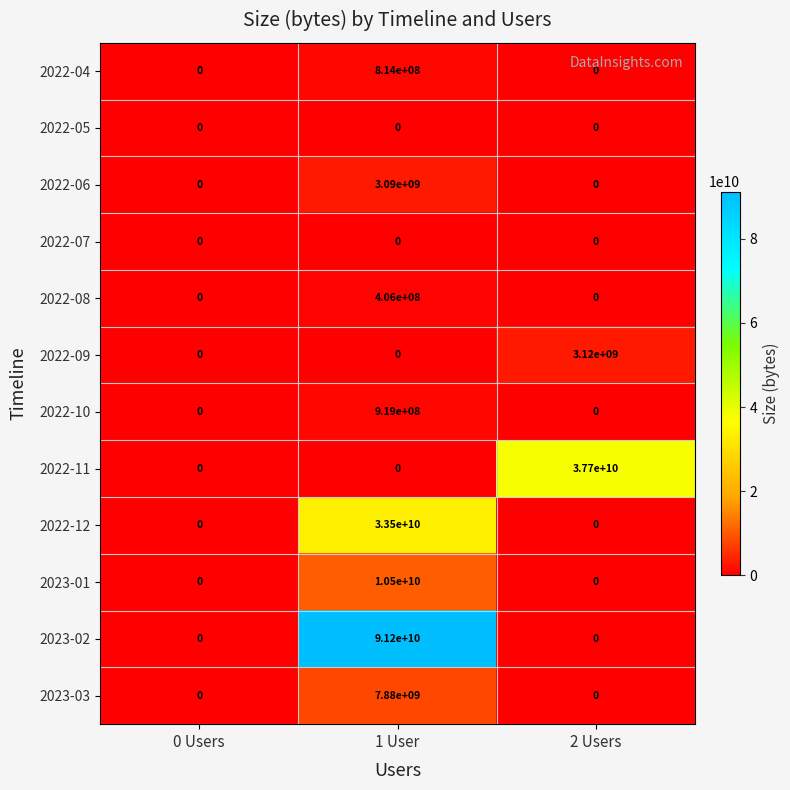

At which category is the sum across all series the highest?

1 User